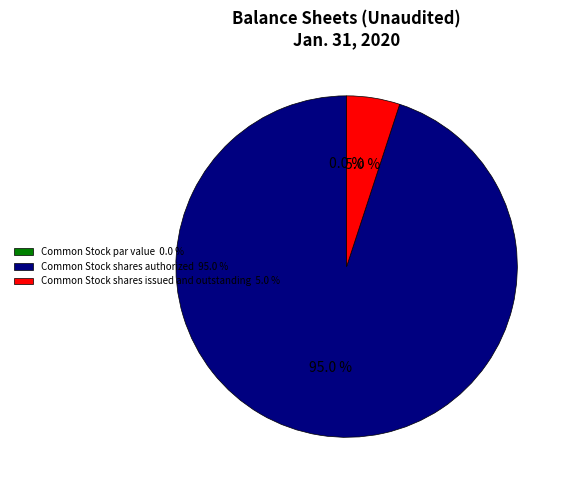

What is the majority slice?

Common Stock shares authorized